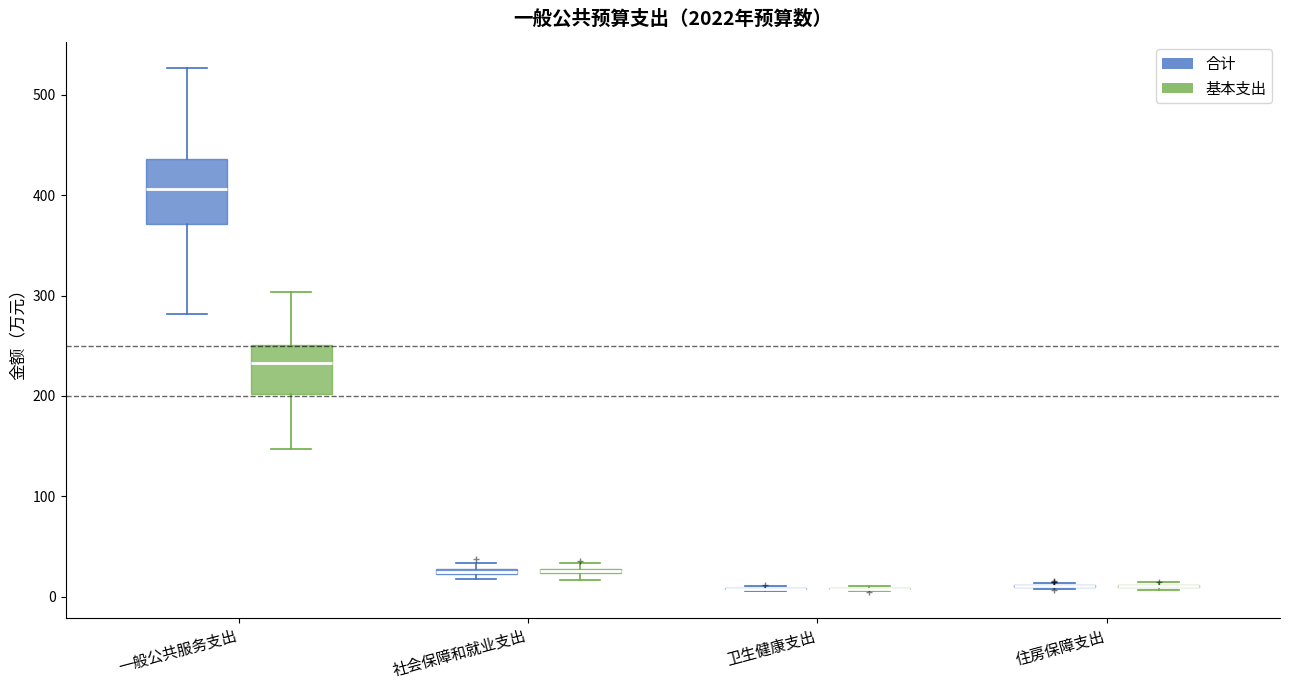

Which box is the tallest, from its lower edge to its upper edge?

一般公共服务支出 (合计)